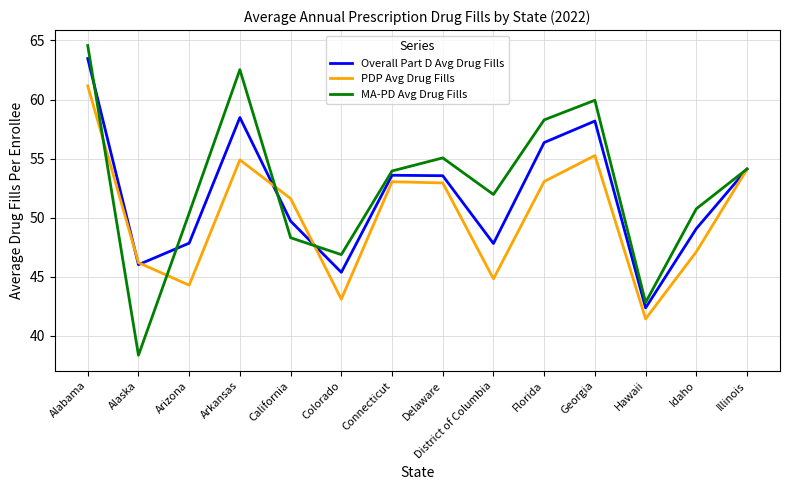

What is the greatest value displayed?

64.6